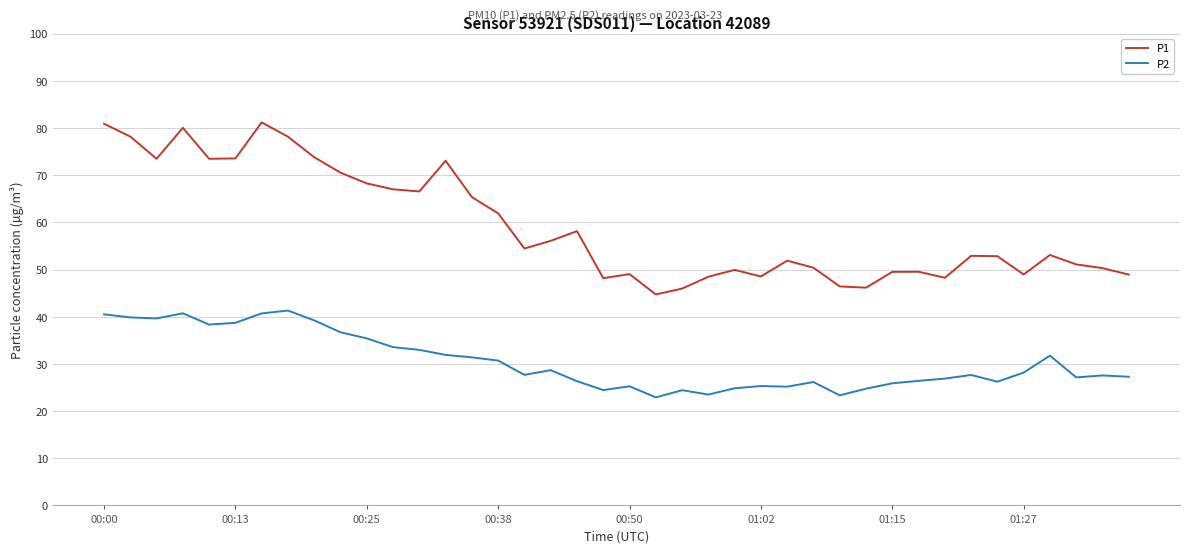

True or false: P1 has more than 2 interior local peaks.

True